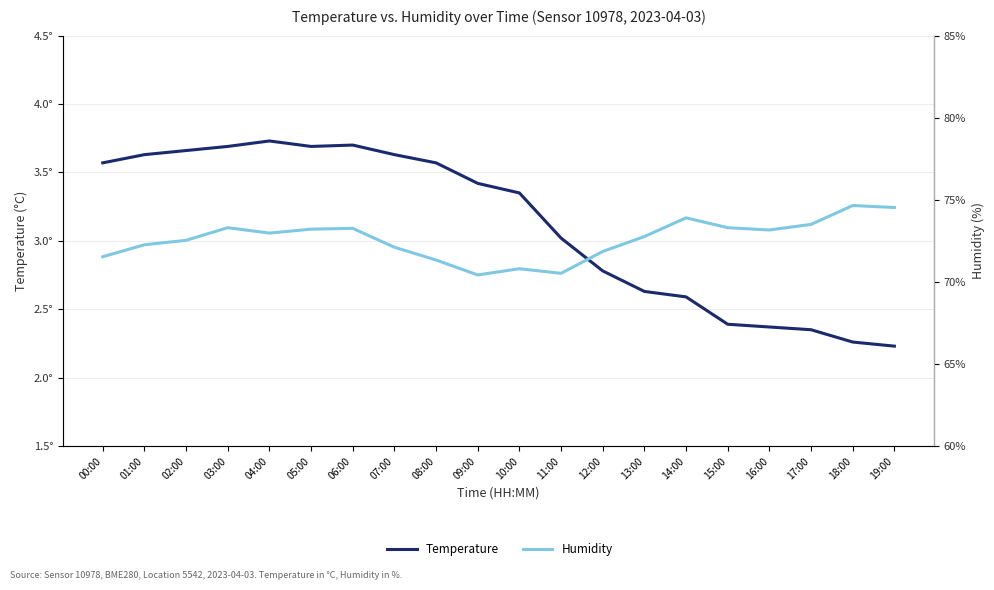

Reading right to left, list all the values displayed in this chart.

Temperature: 2.2	2.3	2.4	2.4	2.4	2.6	2.6	2.8	3.0	3.4	3.4	3.6	3.6	3.7	3.7	3.7	3.7	3.7	3.6	3.6
Humidity: 74.5	74.7	73.5	73.2	73.3	73.9	72.8	71.8	70.5	70.8	70.4	71.3	72.1	73.3	73.2	73.0	73.3	72.5	72.3	71.5